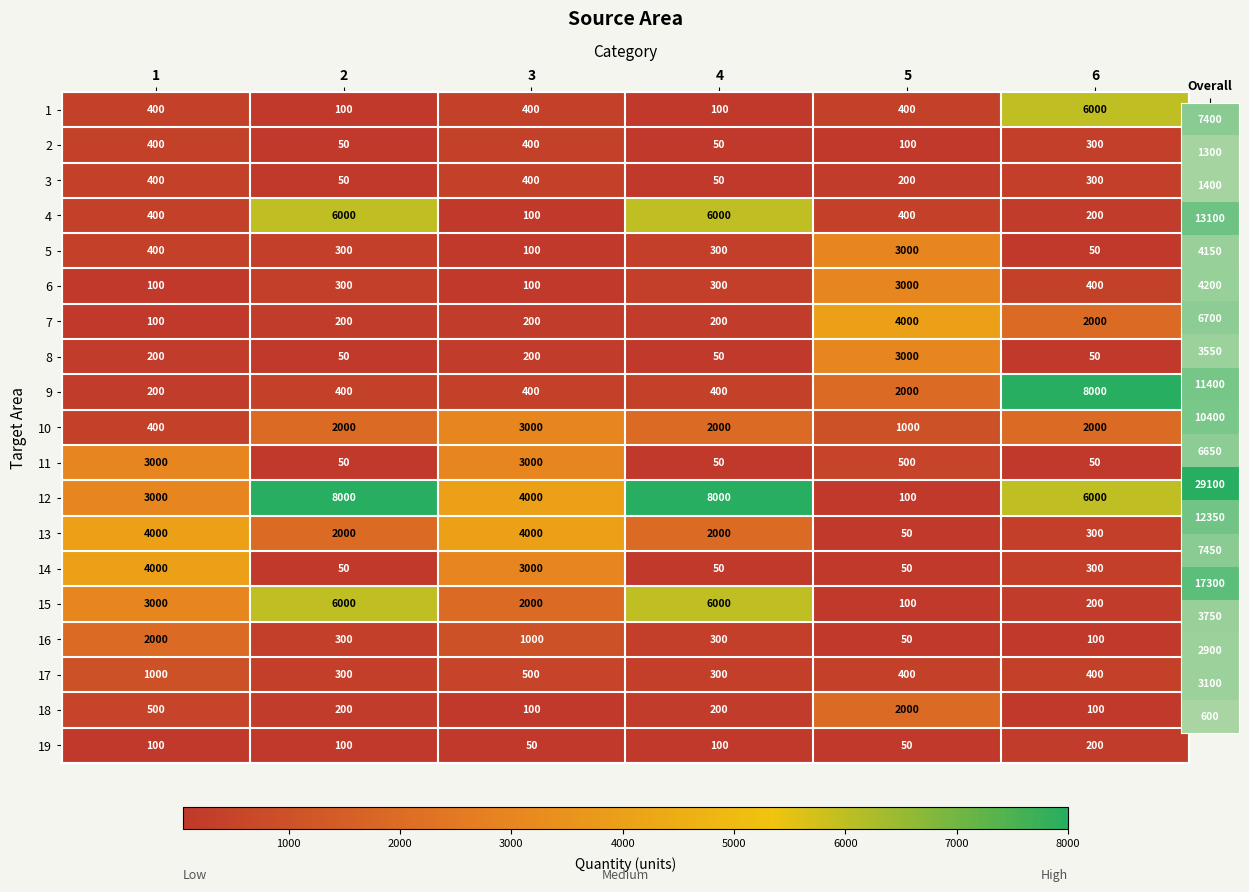

What is the minimum value shown in the chart?

50